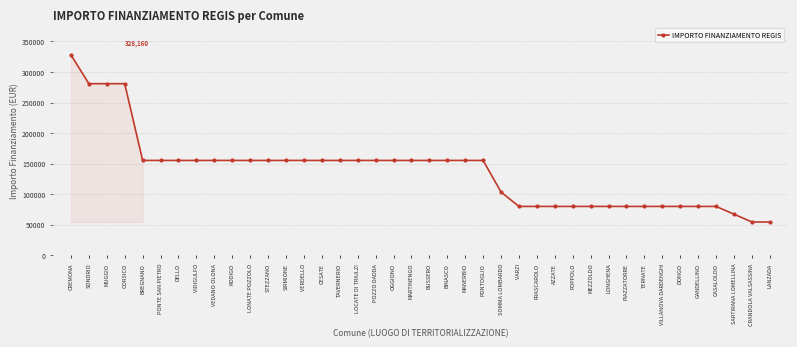

What is the difference between the maximum and second lowest values?

273748